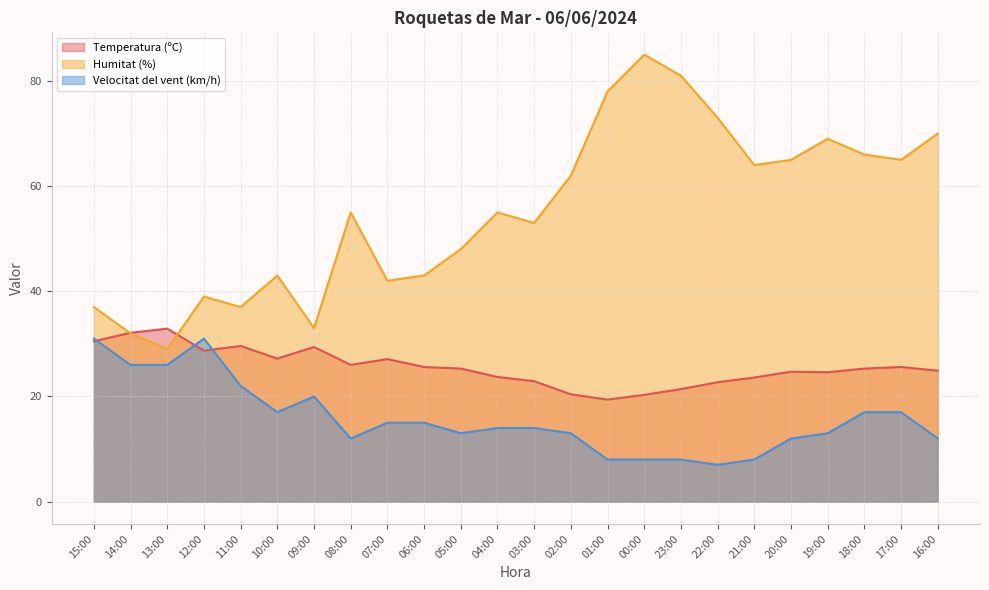

At which category is the sum across all series the highest?

00:00